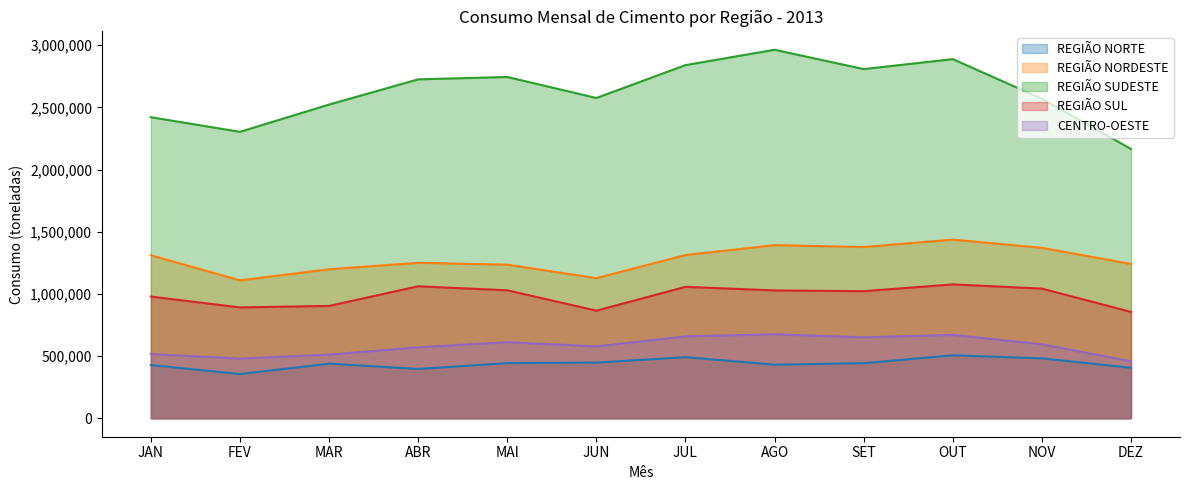

What is the lowest value of the REGIÃO SUDESTE series?

2166100